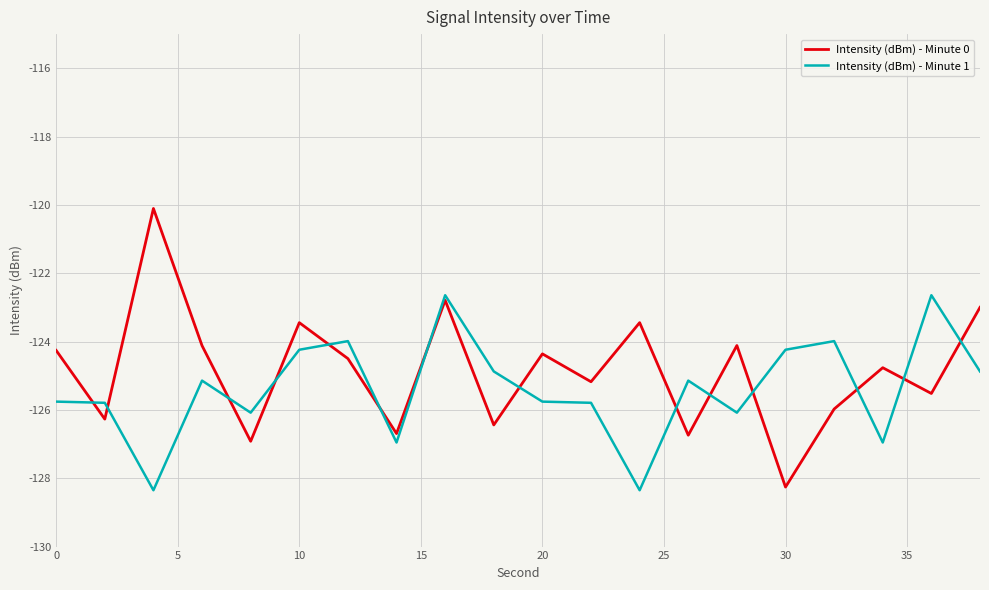

Rank the series by their maximum value, from highest to lowest.

Intensity (dBm) - Minute 0, Intensity (dBm) - Minute 1